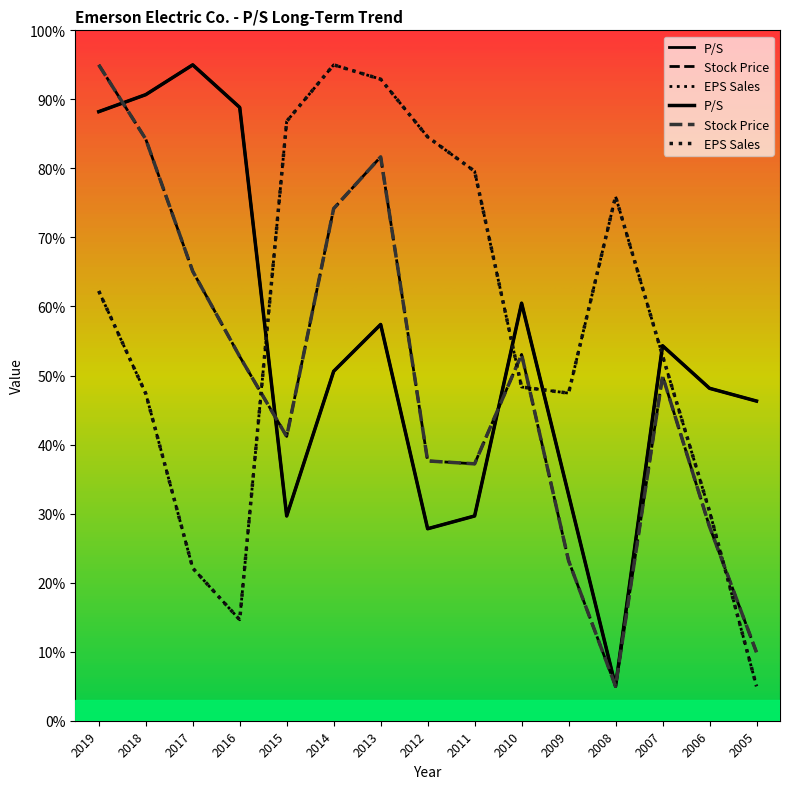

Reading right to left, extract all data points from this chart.

P/S: 46.3	48.2	54.3	5.0	32.7	60.5	29.7	27.8	57.4	50.6	29.7	88.8	95.0	90.7	88.2
Stock Price: 9.9	28.1	49.9	5.0	23.2	53.1	37.2	37.6	81.7	74.2	41.2	52.8	65.1	84.2	95.0
EPS Sales: 5.0	30.3	52.9	75.9	47.5	48.3	79.6	84.6	92.9	95.0	86.8	14.6	22.1	47.4	62.2